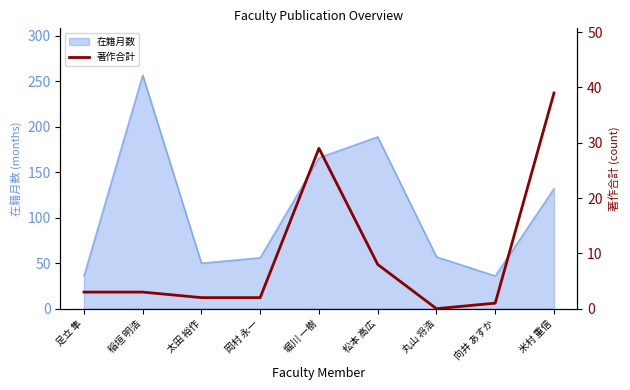

What is the difference between the second highest and second lowest values?

28